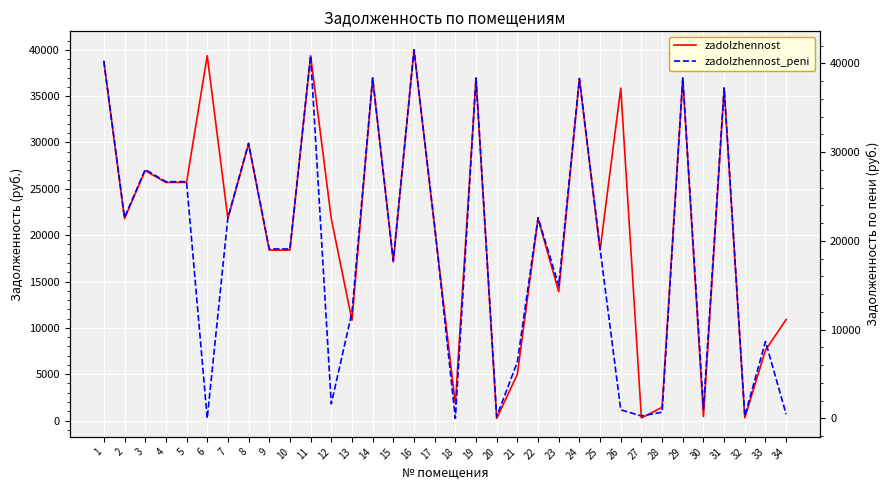

Reading left to right, what are all the values shown in this chart?

zadolzhennost: 1=38764.8	2=21784.3	3=26965.3	4=25689.0	5=25689.0	6=39360.7	7=21784.3	8=29855.6	9=18388.5	10=18388.5	11=39360.7	12=21784.3	13=10814.2	14=36940.7	15=17108.8	16=40002.8	17=20831.9	18=1781.0	19=36939.8	20=228.3	21=4990.7	22=21784.3	23=13900.8	24=36888.7	25=18388.5	26=35861.9	27=275.6	28=1430.6	29=36940.7	30=432.9	31=35861.9	32=290.7	33=7601.6	34=10903.4
zadolzhennost_peni: 1=40236.1	2=22611.1	3=28033.9	4=26664.0	5=26664.0	6=0.0	7=22611.1	8=30988.8	9=19086.4	10=19086.4	11=40854.6	12=1646.9	13=11947.3	14=38342.8	15=17758.2	16=41521.1	17=21658.7	18=4.5	19=38341.8	20=216.4	21=6351.8	22=22611.1	23=14969.4	24=38290.7	25=19086.4	26=973.0	27=275.6	28=707.4	29=38342.8	30=1082.2	31=37223.0	32=275.6	33=8670.2	34=467.4